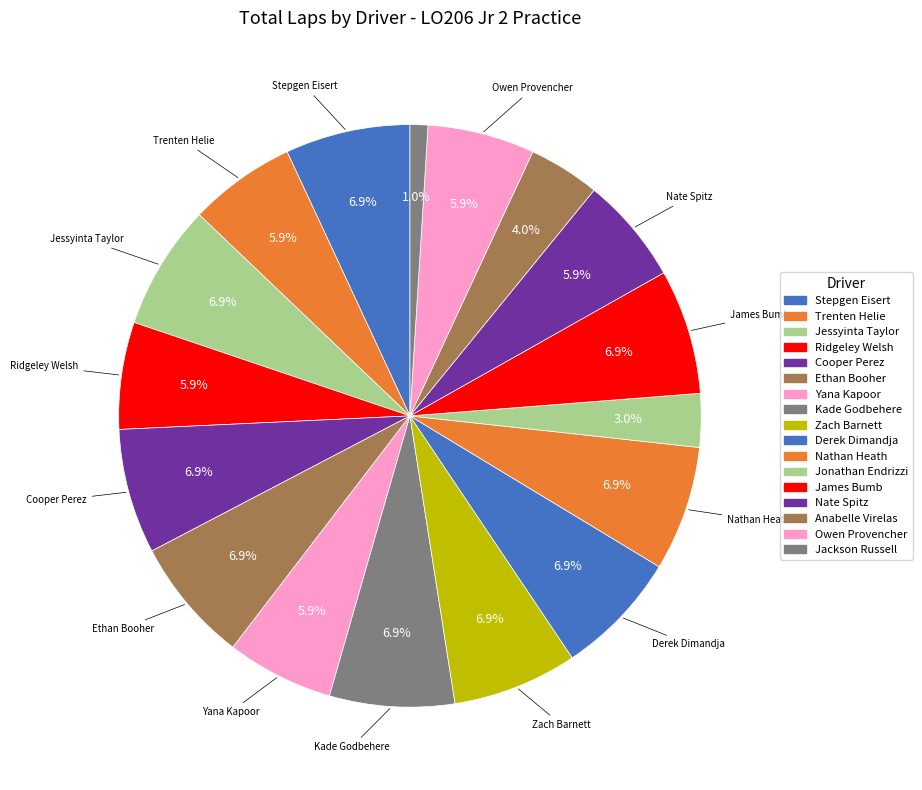

How many slices are in this pie chart?

17